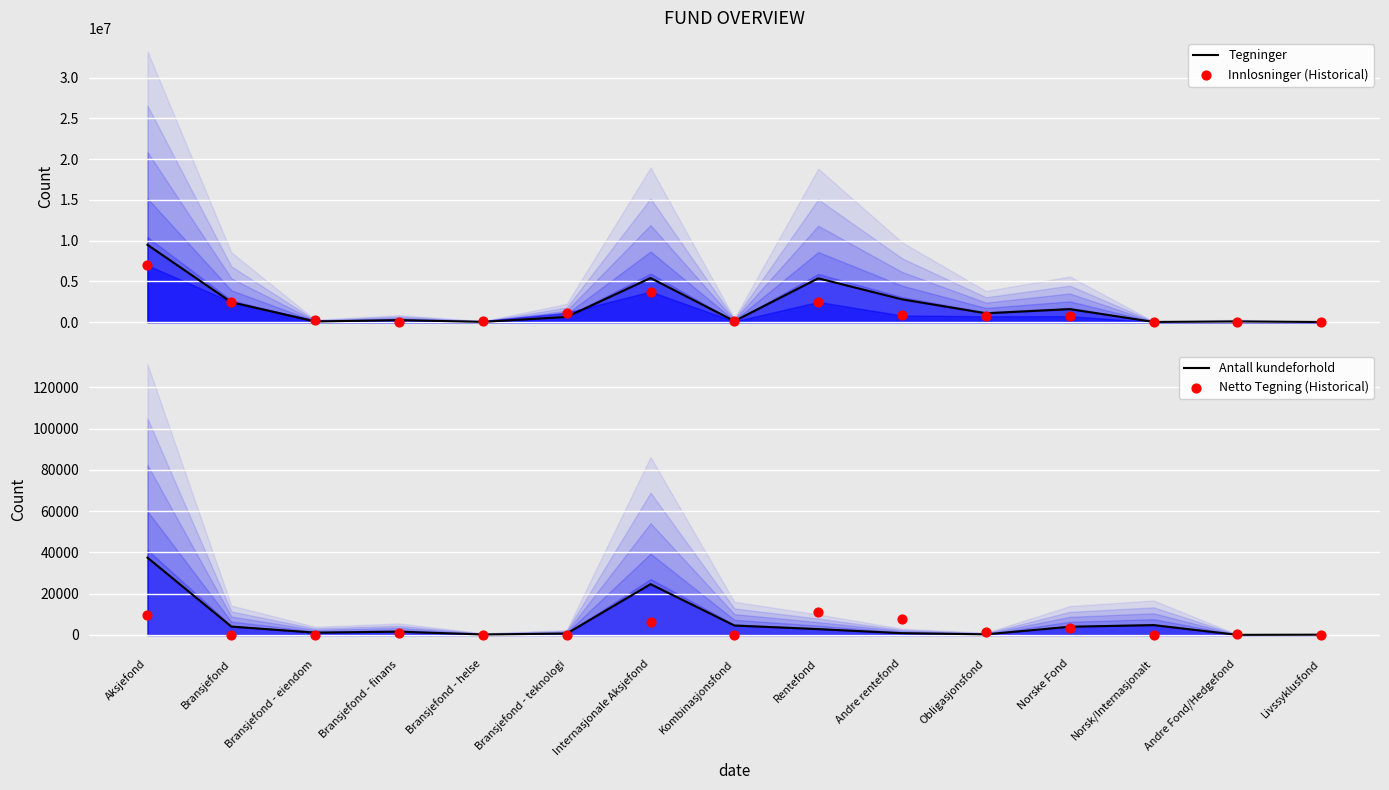

At how many categories does at least one series exceed 9252260?

1